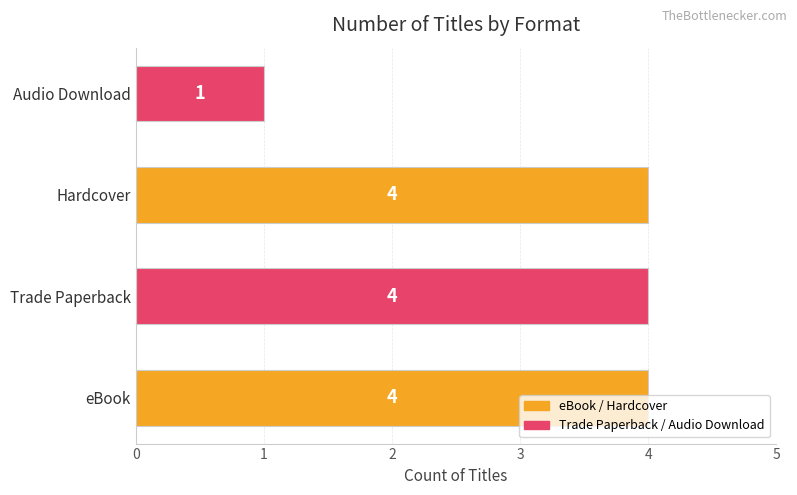

What is the approximate value at Hardcover?

4